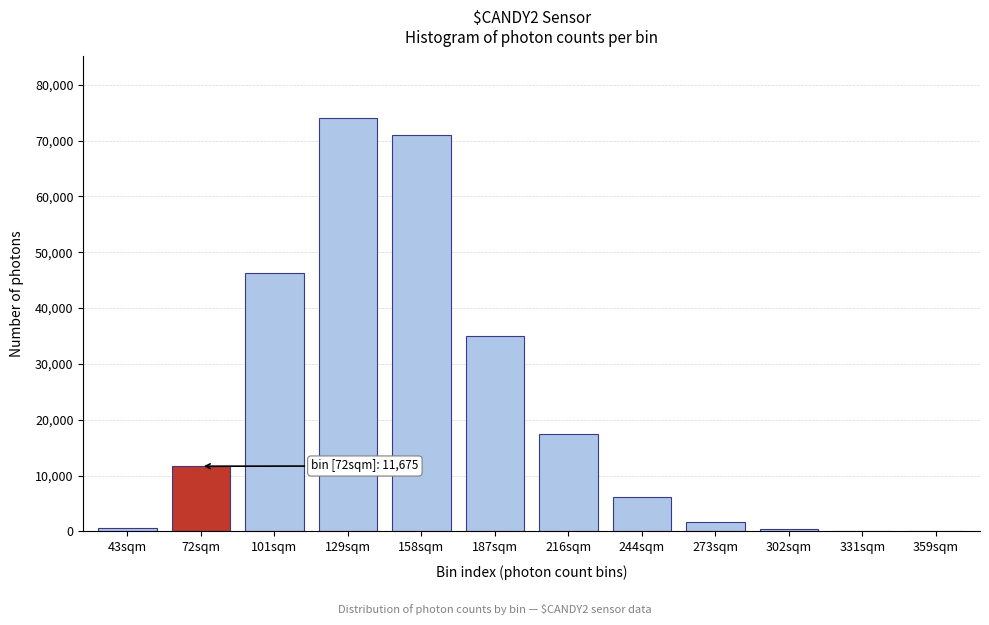

Which category has the highest value across all series?

129sqm